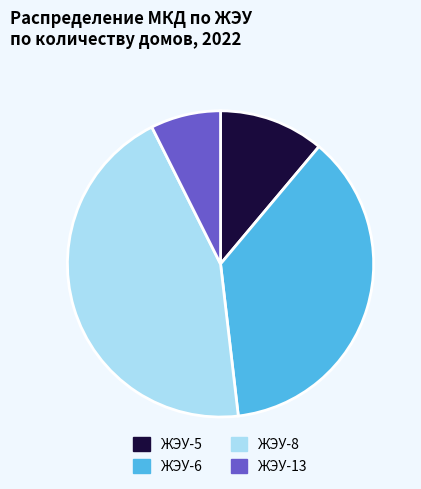

Rank the categories by value from lowest to highest.

ЖЭУ-13, ЖЭУ-5, ЖЭУ-6, ЖЭУ-8